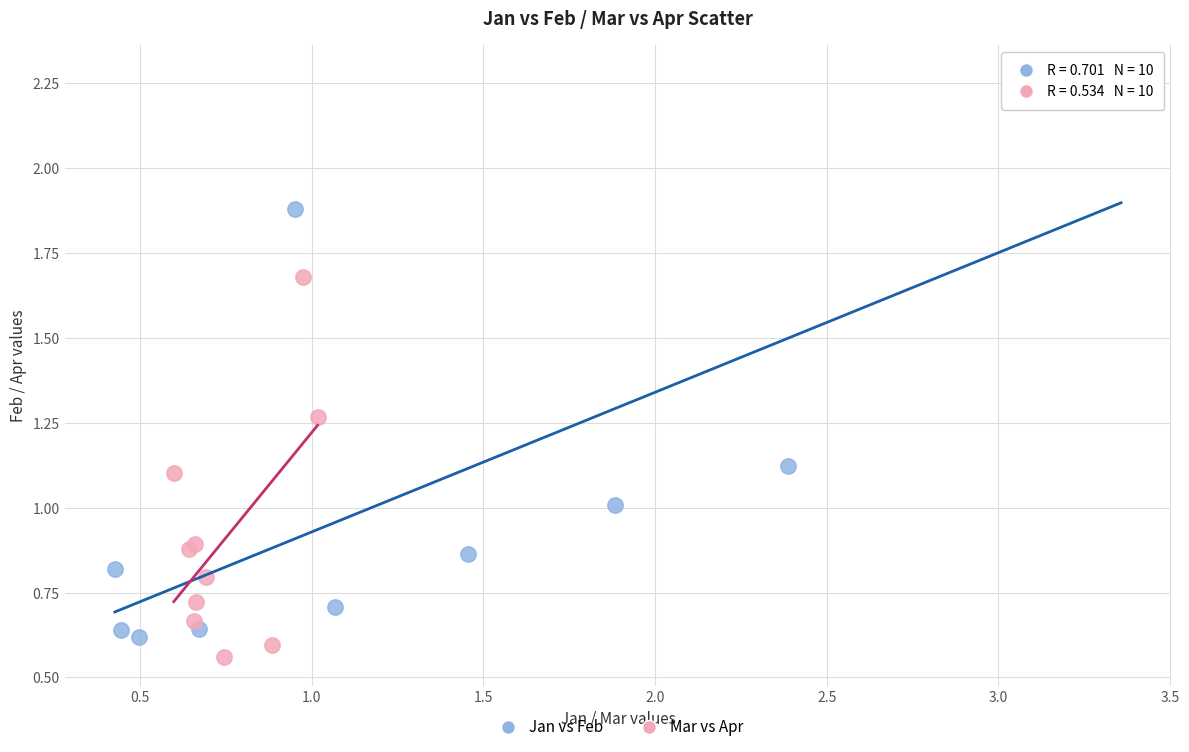

Which series has the widest spread of Y values?

Jan vs Feb